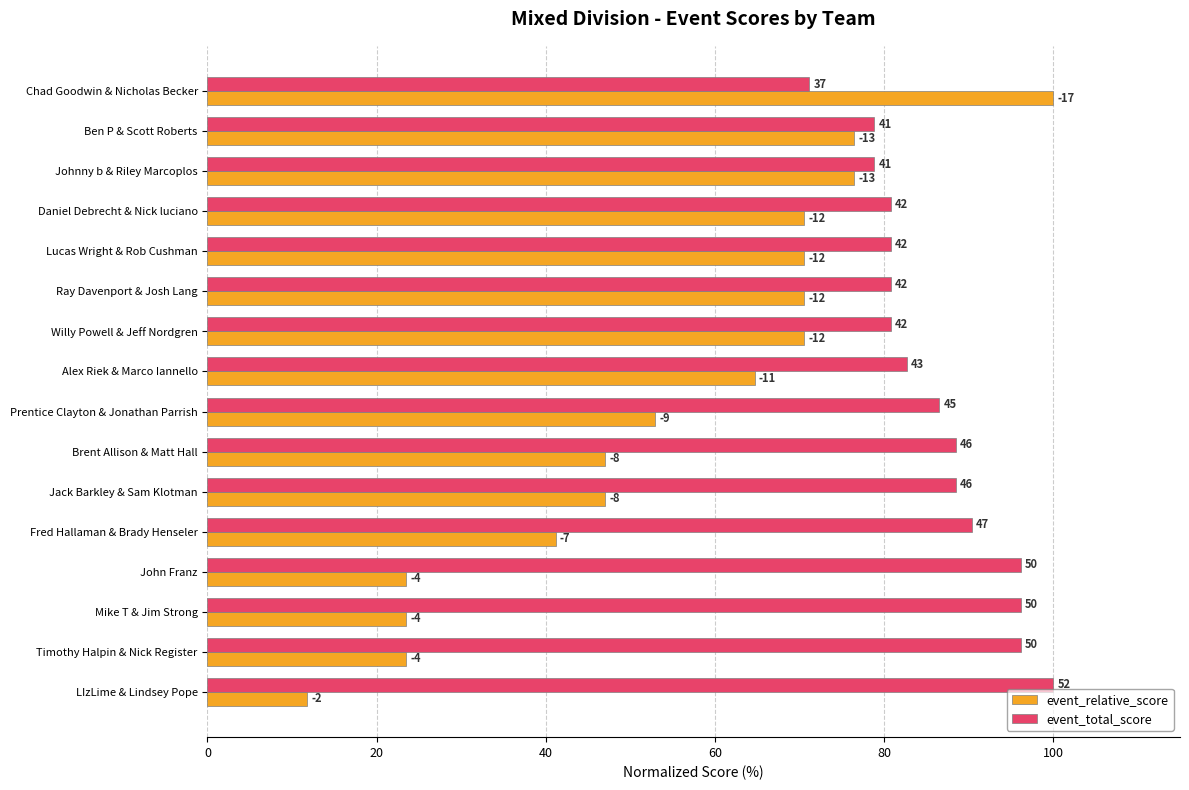

What are all the series names shown in the legend?

event_relative_score, event_total_score